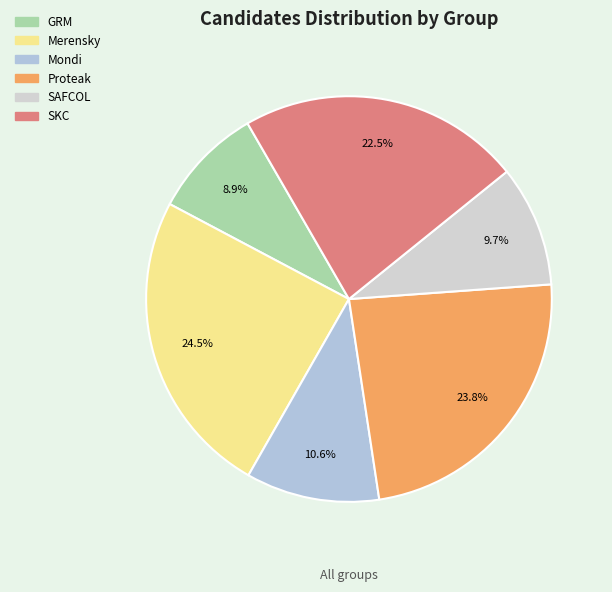

To the nearest percent, what is the combined percentage of SKC and Proteak?

46%